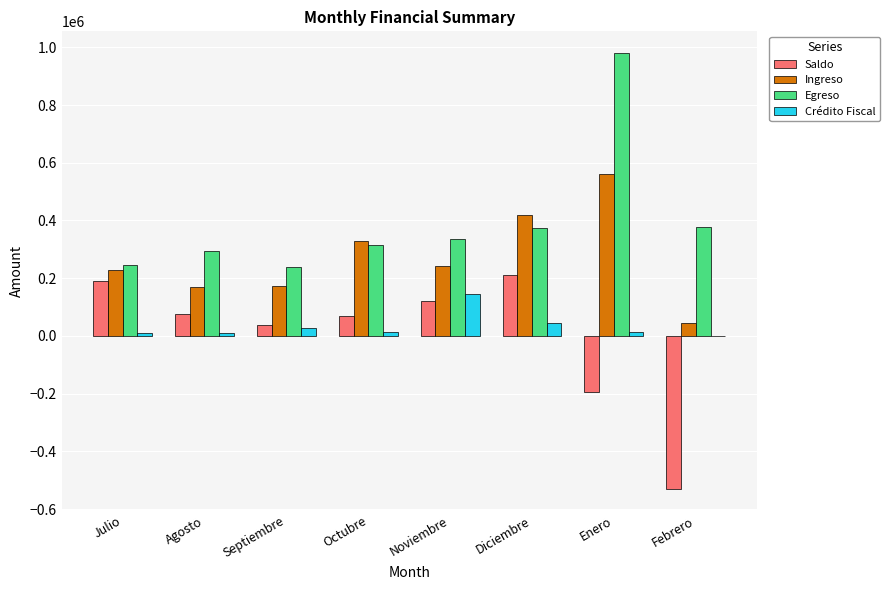

What are all the series names shown in the legend?

Saldo, Ingreso, Egreso, Crédito Fiscal